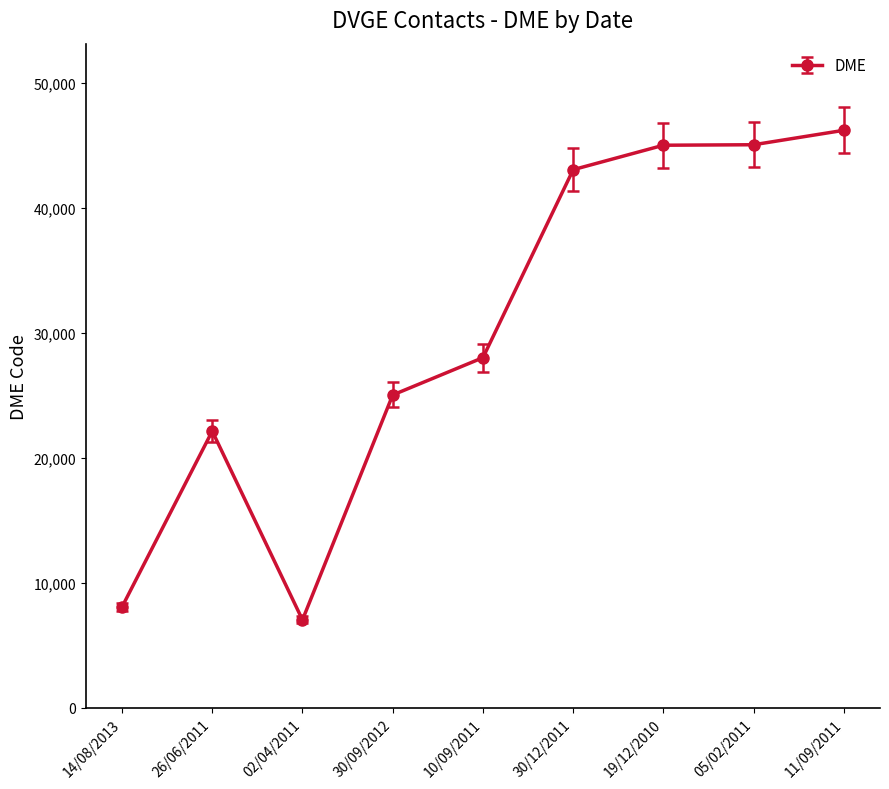

Which category has the highest value across all series?

11/09/2011